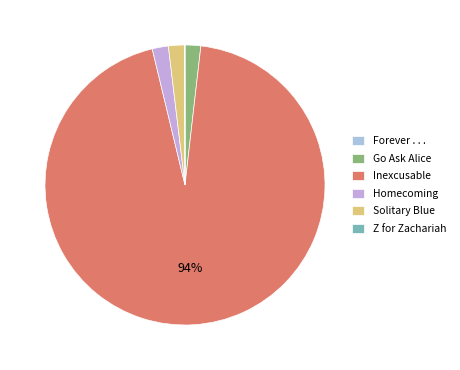

Which slice is the largest?

Inexcusable